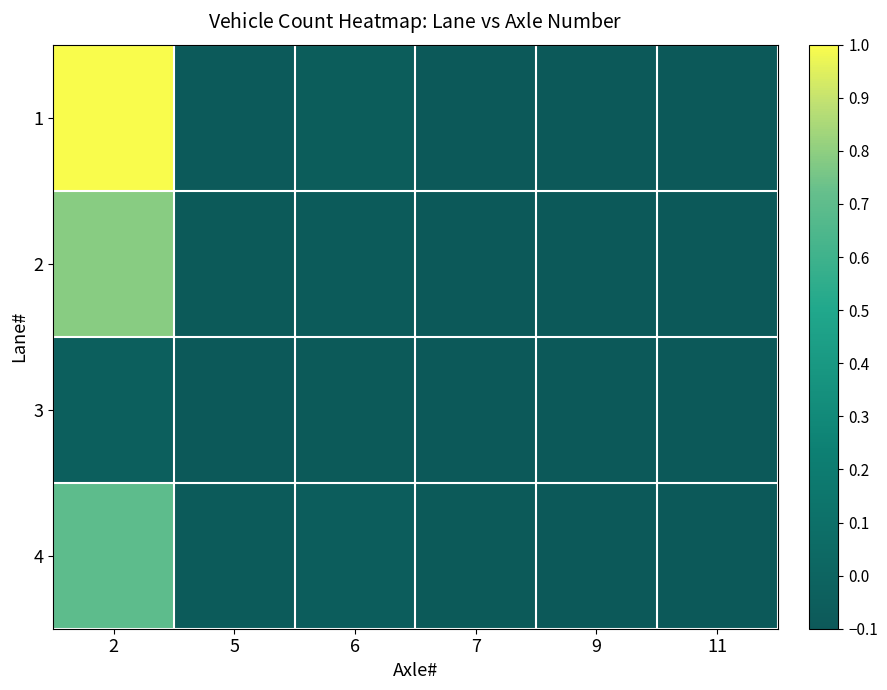

Which series has the largest range (max minus min)?

1